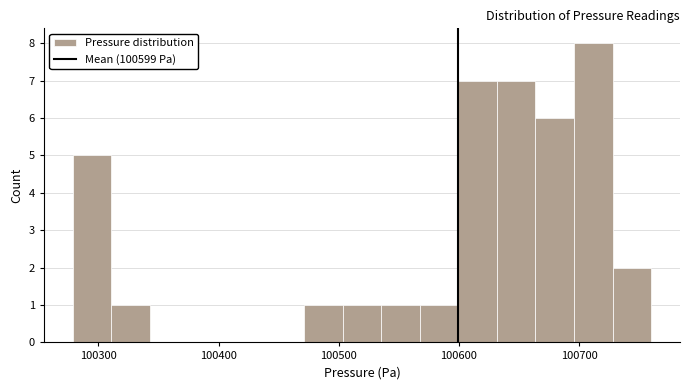

Around what value on the x-axis is the tallest bar? Give the approximate position of its centre, as read against the axis.

100710